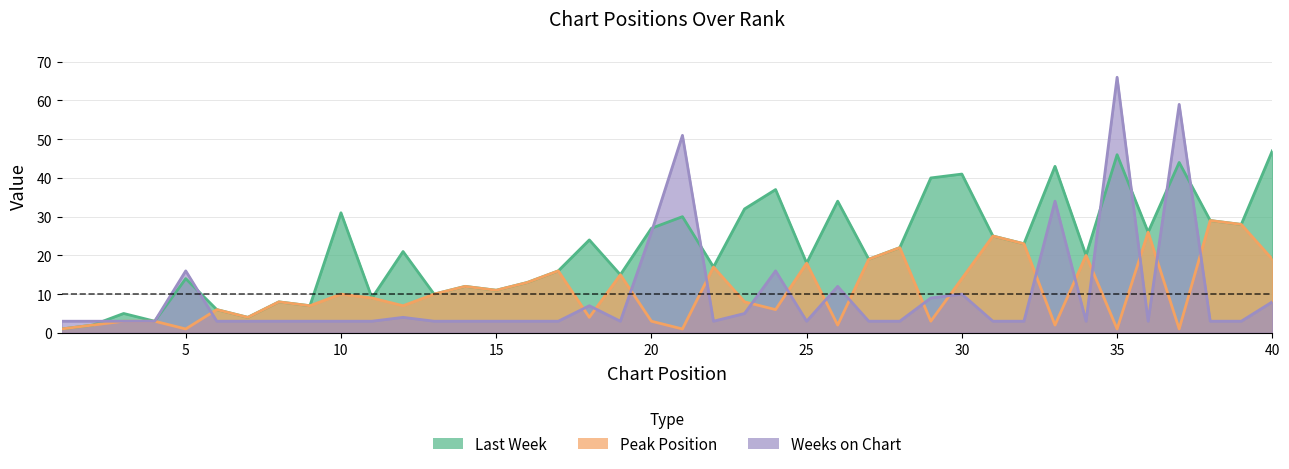

Where do Weeks on Chart and Peak Position first cross each other?

5 and 6